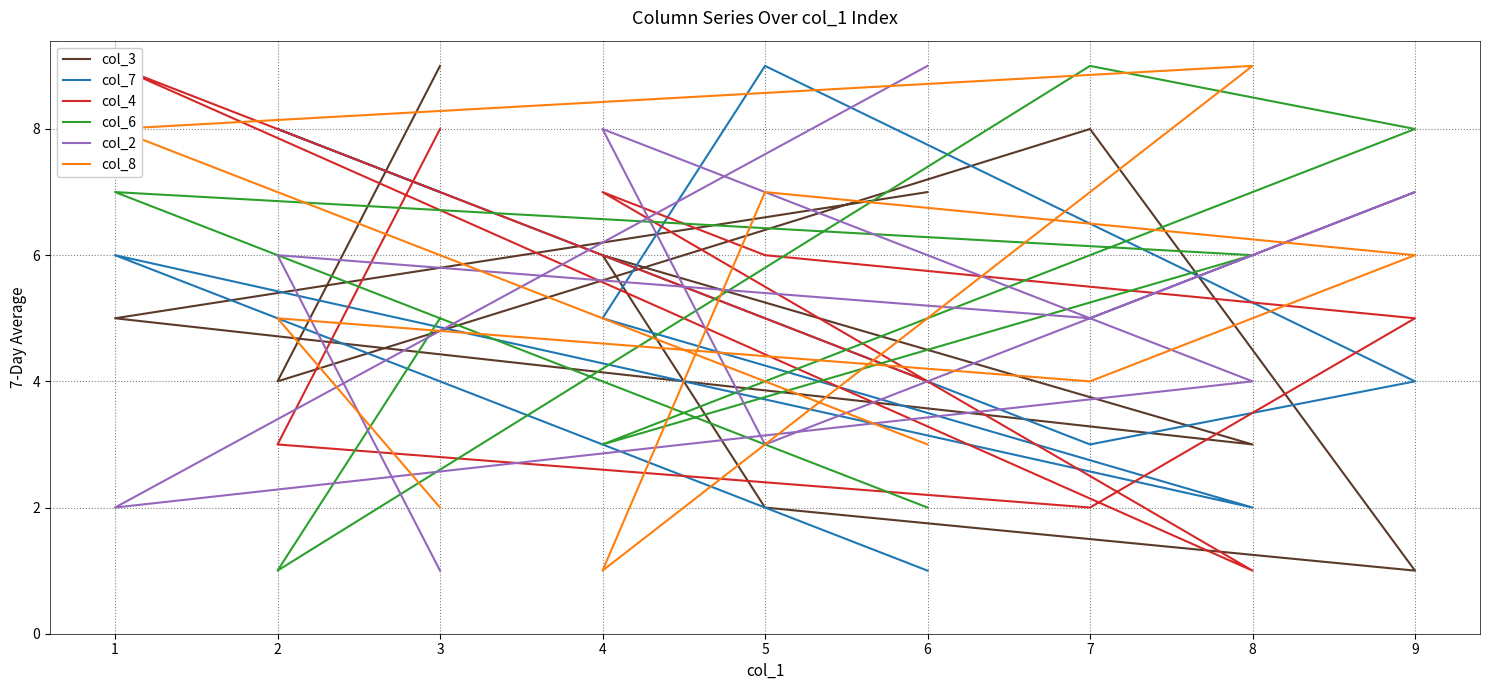

Which series has the widest spread of values?

col_3